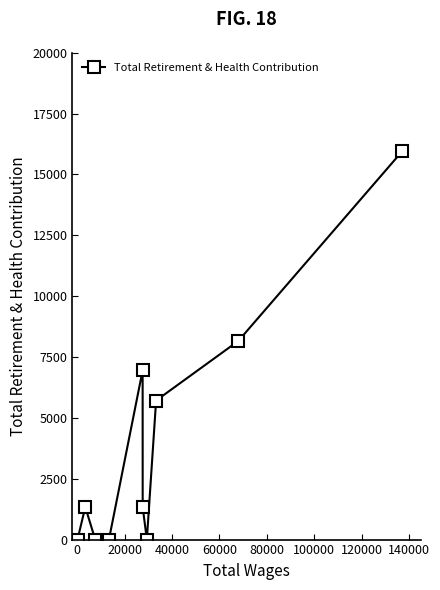

What is the maximum value shown in the chart?

15948